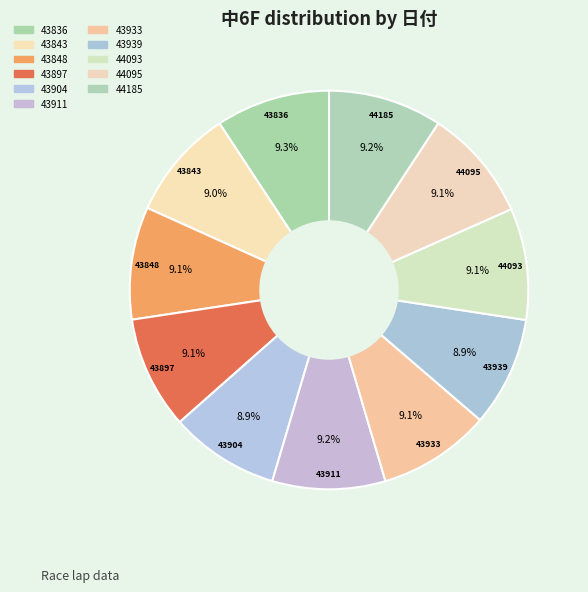

Does 43939 account for over 50% of the chart?

No